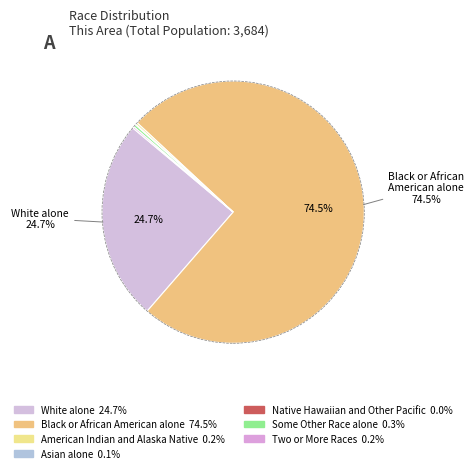

Is it true that Asian alone is 1% of the pie?

False